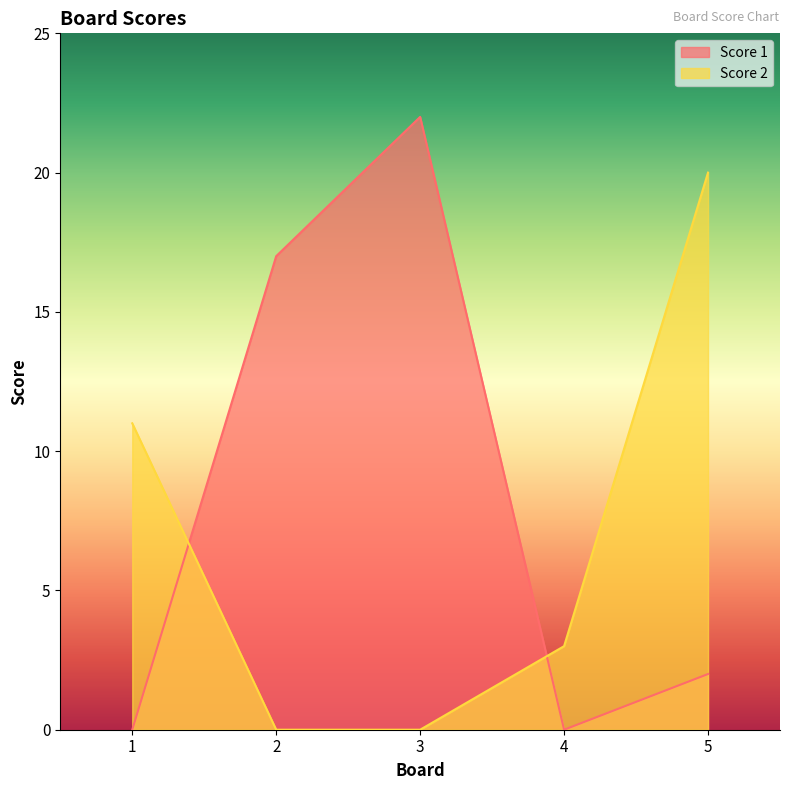

What is the difference between the highest and lowest values at 5?

18